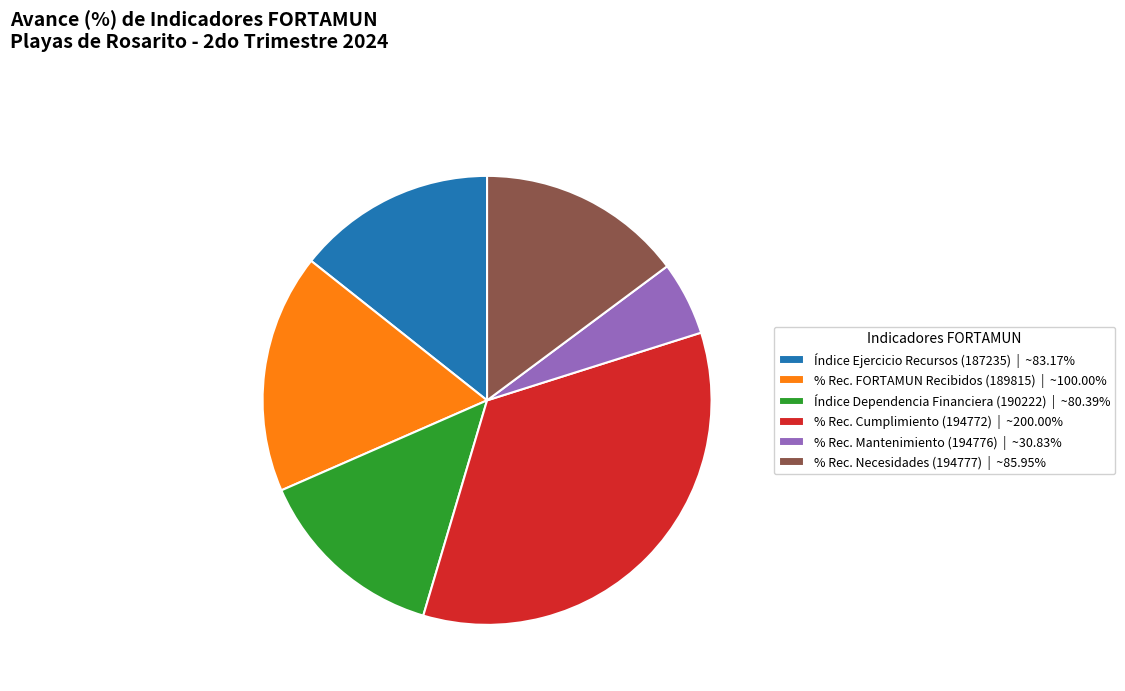

Is the sum of % Rec. FORTAMUN Recibidos (189815) | ~100.00% and % Rec. Cumplimiento (194772) | ~200.00% greater than half?

Yes